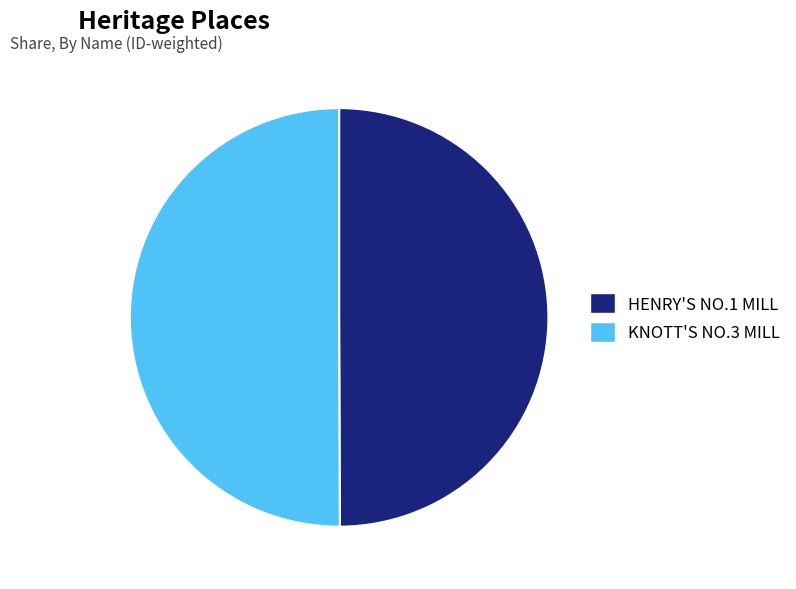

Approximately how many times larger is the value at KNOTT'S NO.3 MILL compared to HENRY'S NO.1 MILL?

1.0